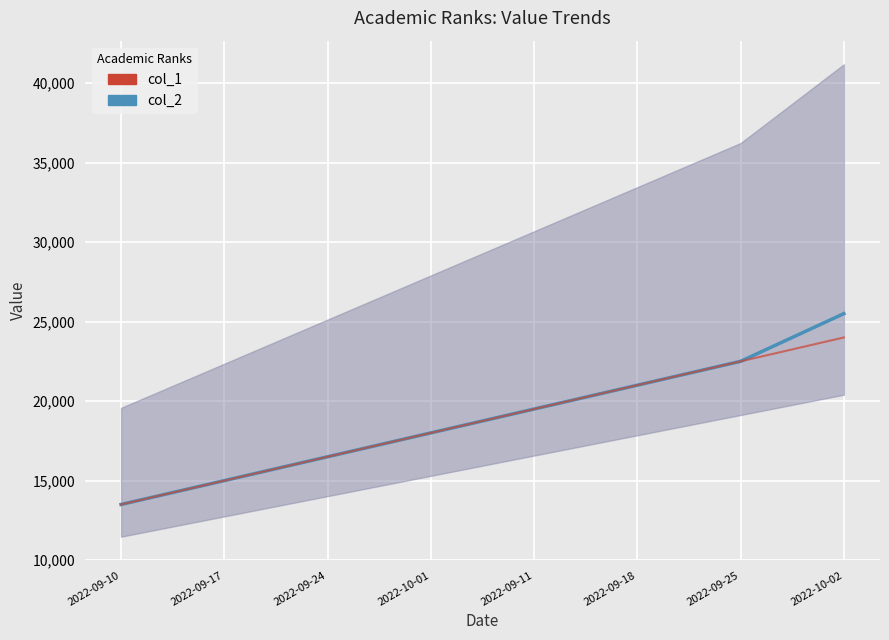

True or false: col_1 has a value of 5580 at 2022-09-17.

False